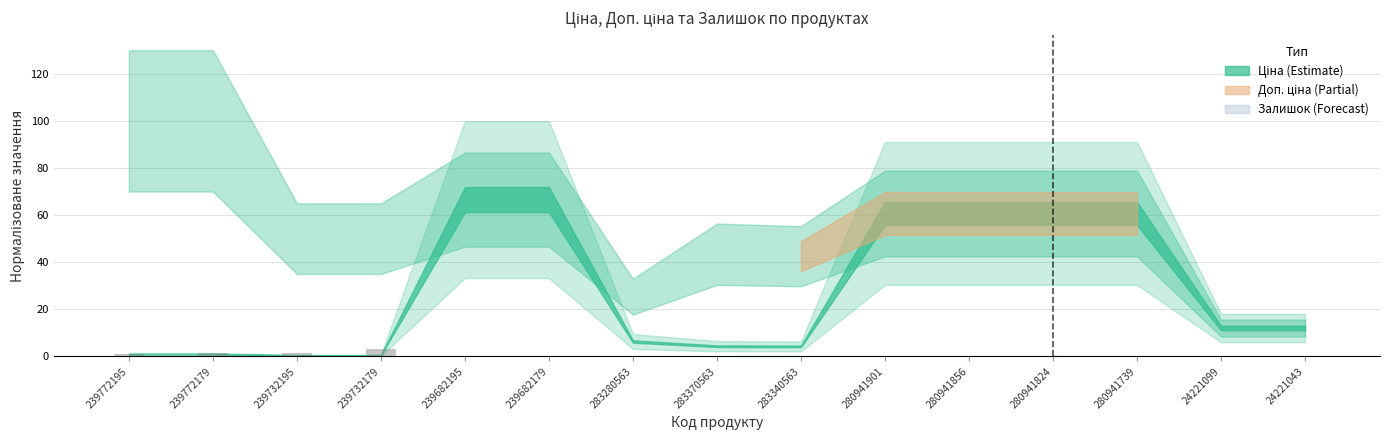

What is the sum of all values?

8.0